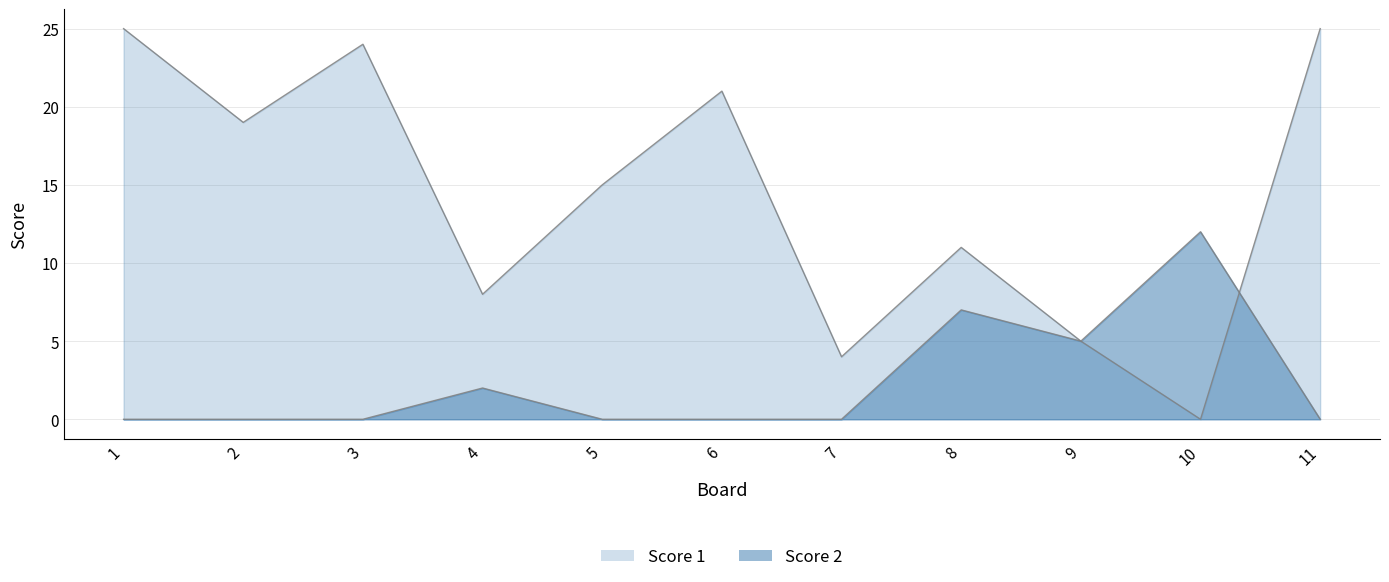

Rank the categories by Score 1 value from lowest to highest.

10, 7, 9, 4, 8, 5, 2, 6, 3, 1, 11